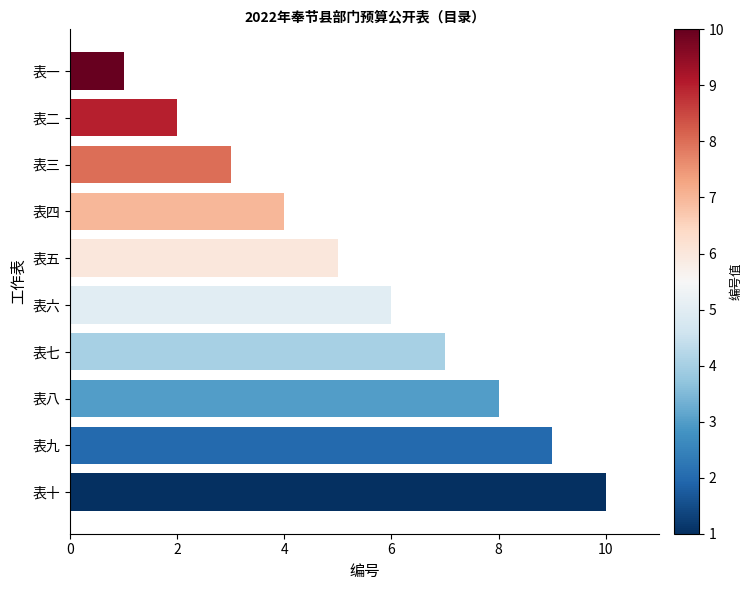

What is the maximum value shown in the chart?

10